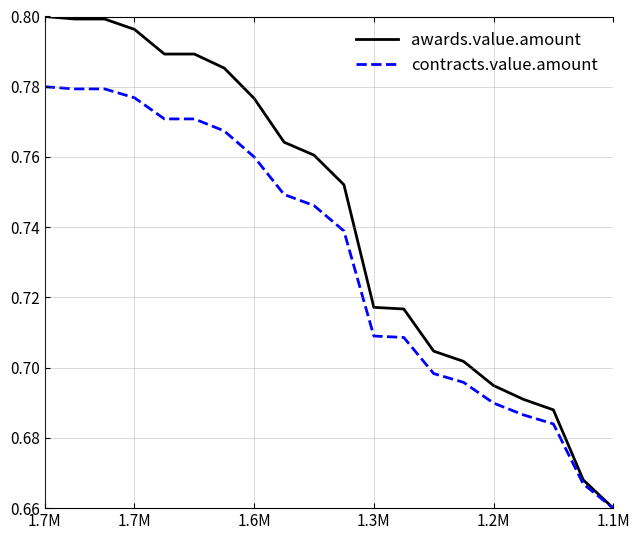

Which series has the widest spread of values?

awards.value.amount